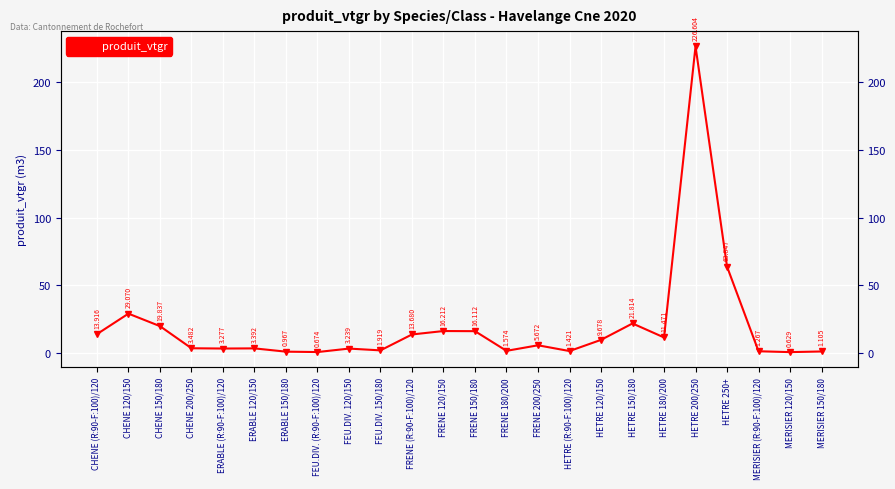

Where does the data first go above 5?

CHENE (R:90-F:100)/120